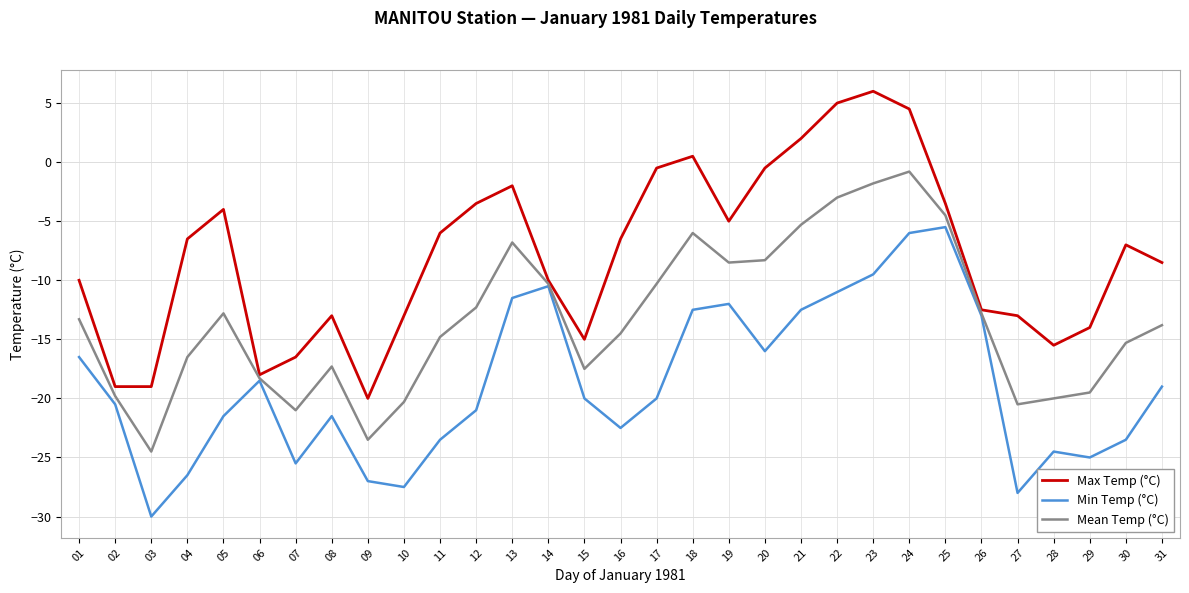

Where does the Min Temp (°C) series first go above -20?

01